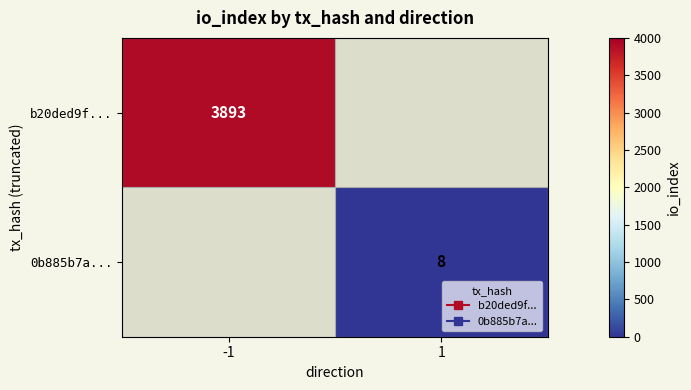

What value does the b20ded9f... series have at -1?

3893.0